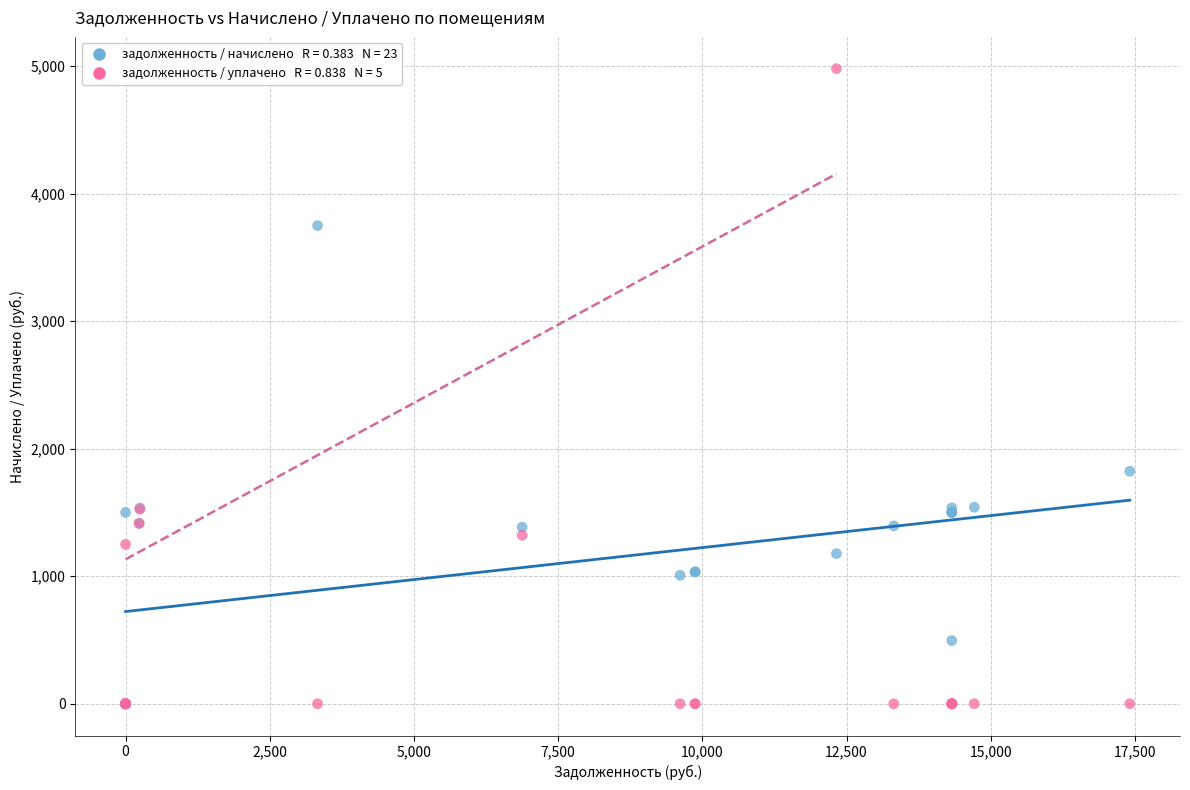

Across all series, what Y value is closest to 2489?

1823.5